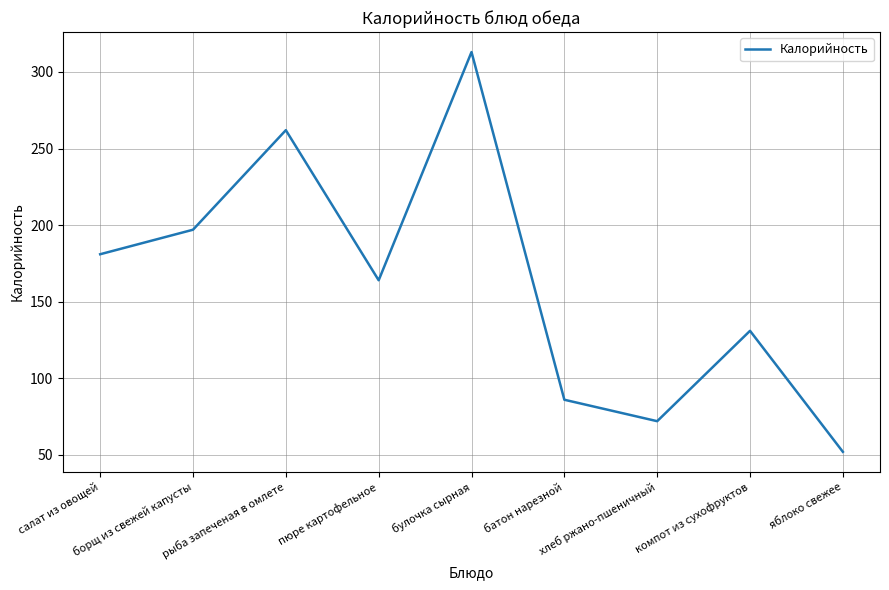

What is the difference between the maximum and minimum values?

261